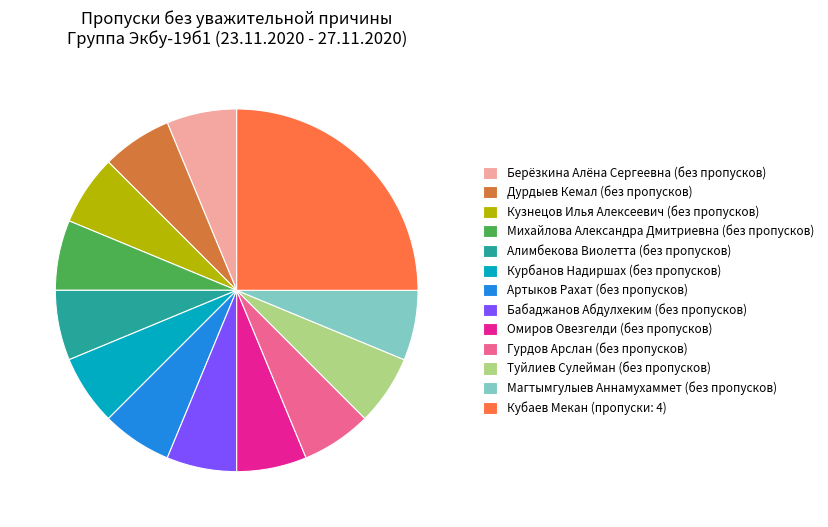

True or false: Дурдыев Кемал (без пропусков) accounts for 15% of the total.

False